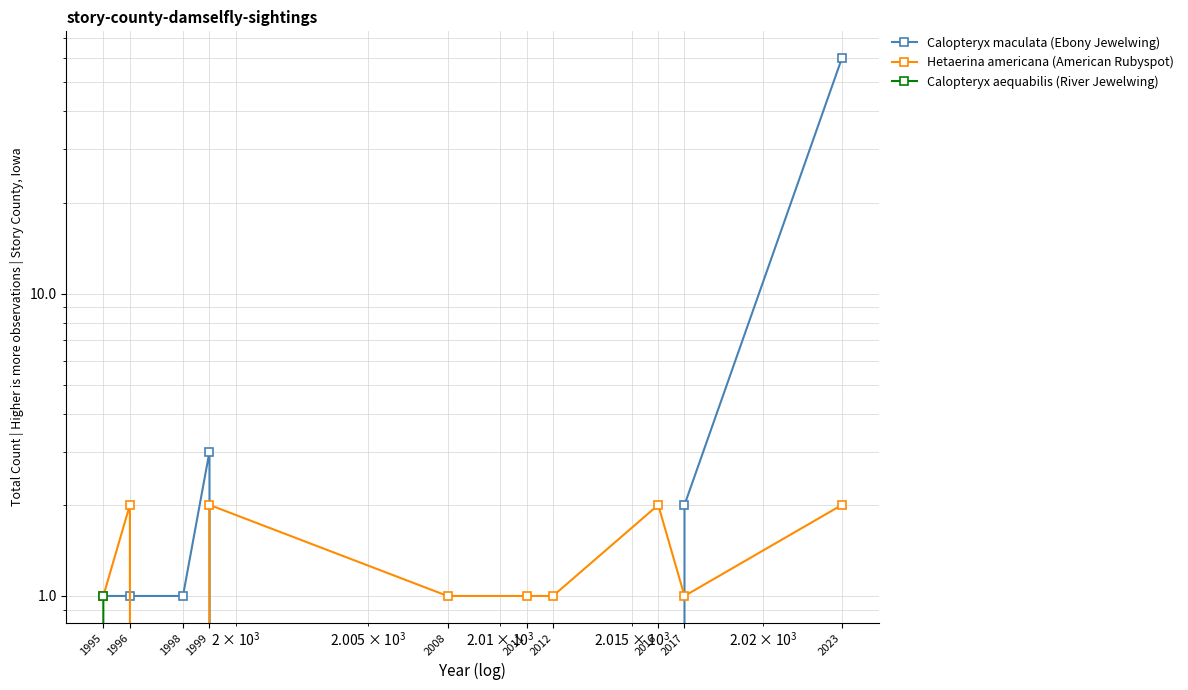

Which category has the lowest value across all series?

2008